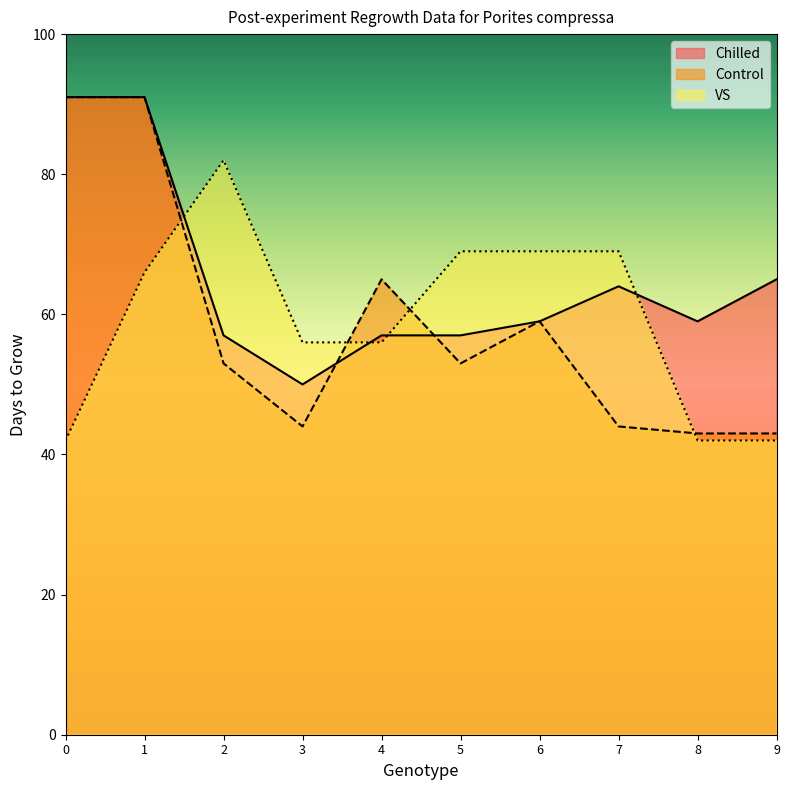

How many distinct data groups are displayed?

3